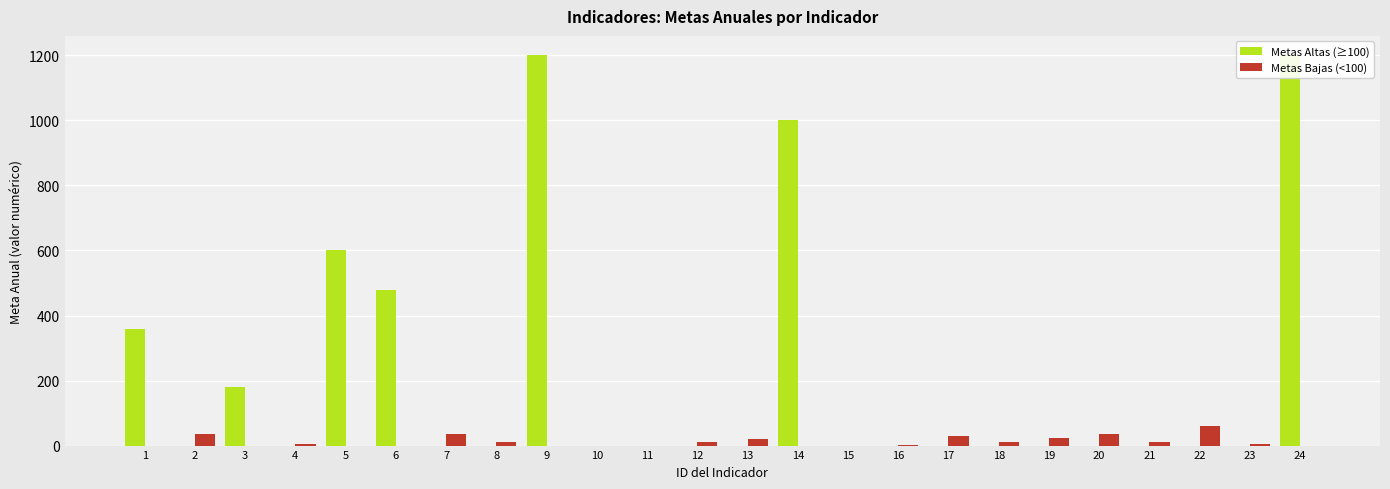

What is the total value across all series at 1?

360